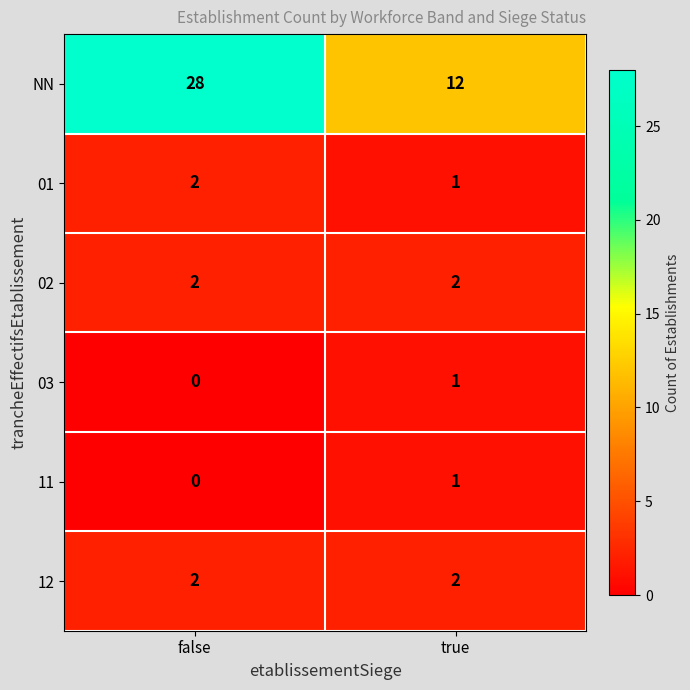

What is the maximum value shown in the chart?

28